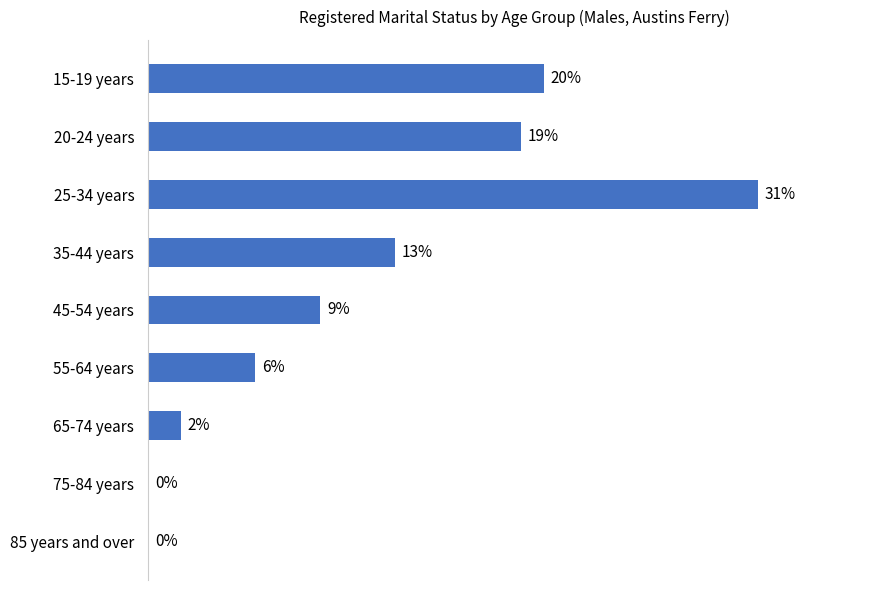

How many categories are shown in the chart?

9